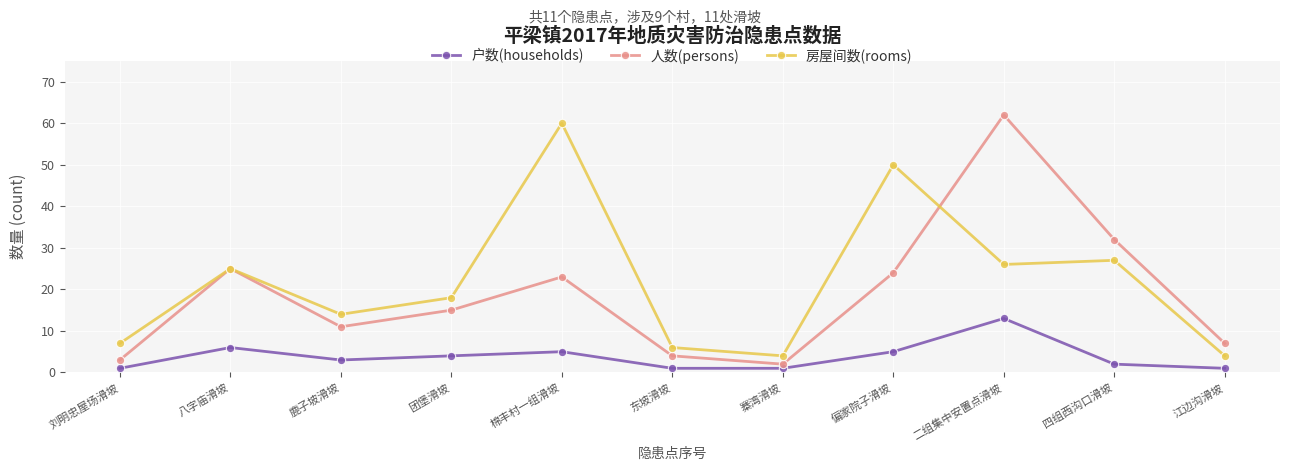

The 户数(households) series shows 1 at 江边沟滑坡. True or false?

True